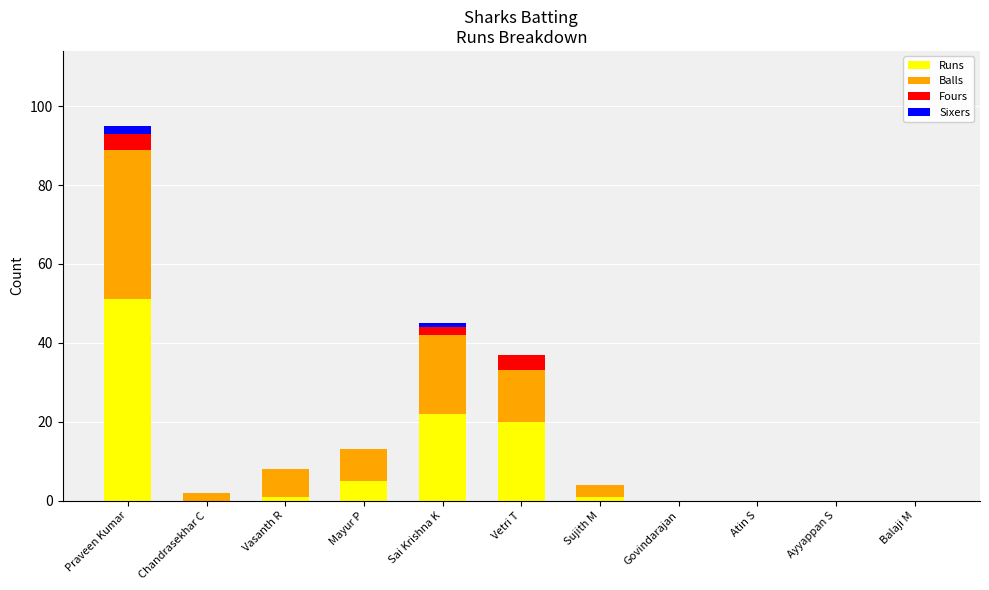

How many distinct data groups are displayed?

4